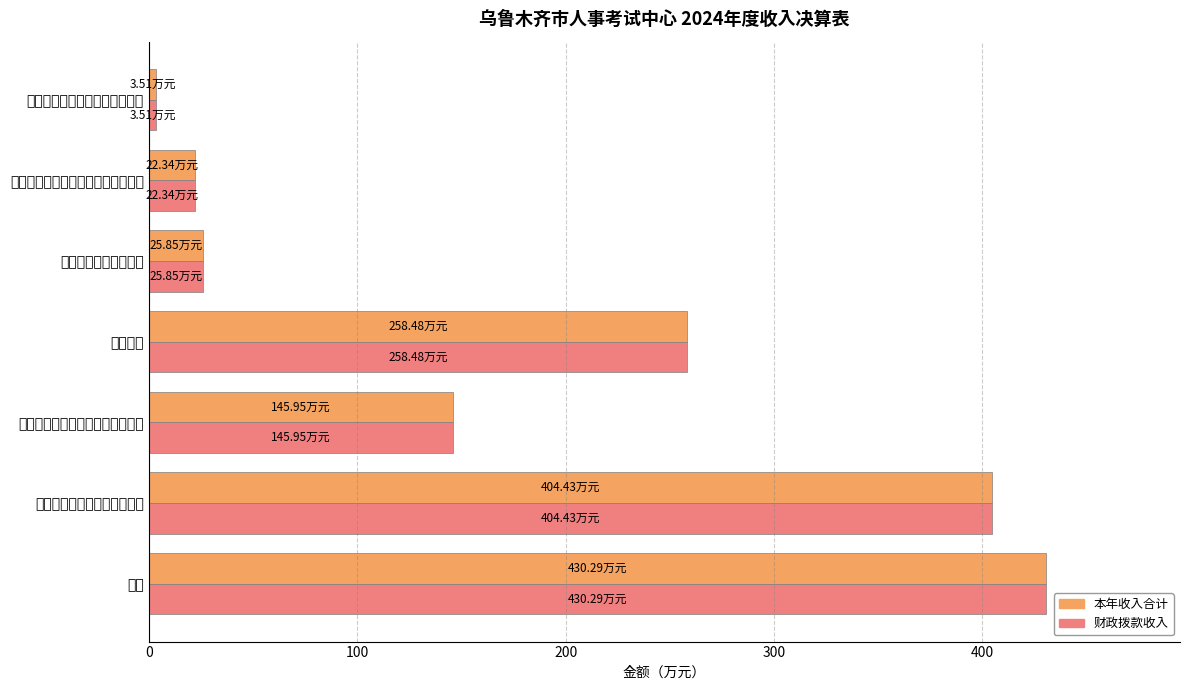

At how many categories does at least one series exceed 266?

2